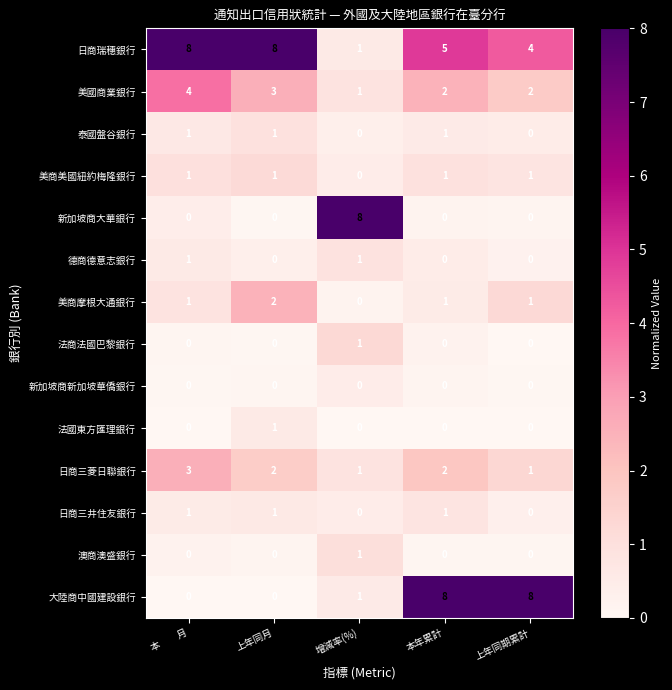

What is the greatest value displayed?

8